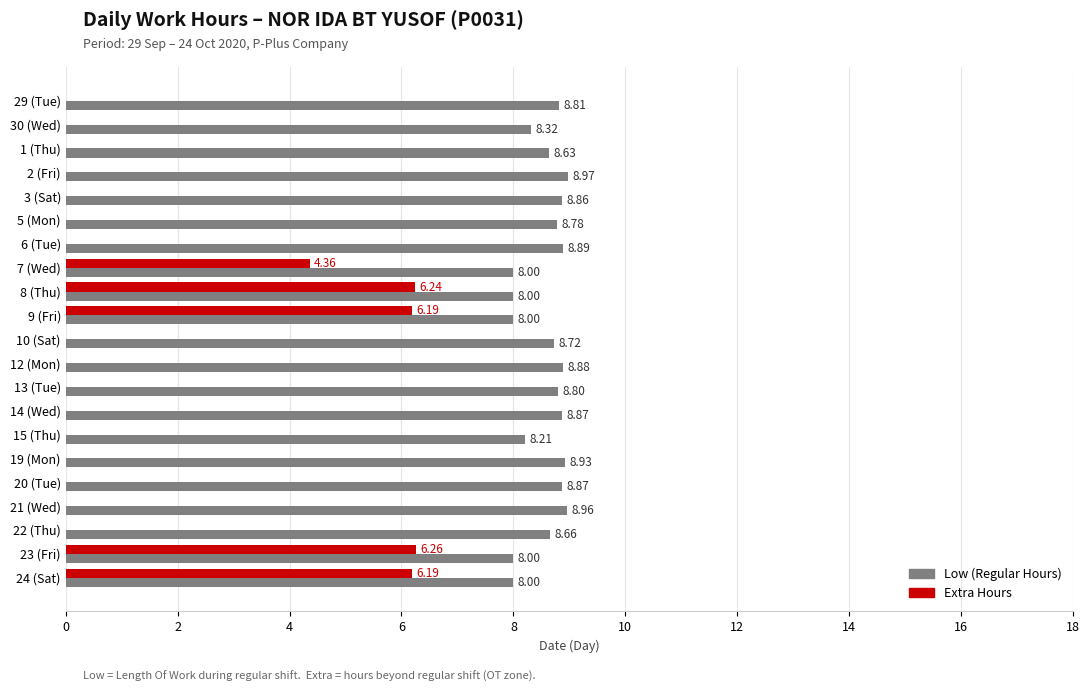

What are all the series names shown in the legend?

Low (Regular Hours), Extra Hours